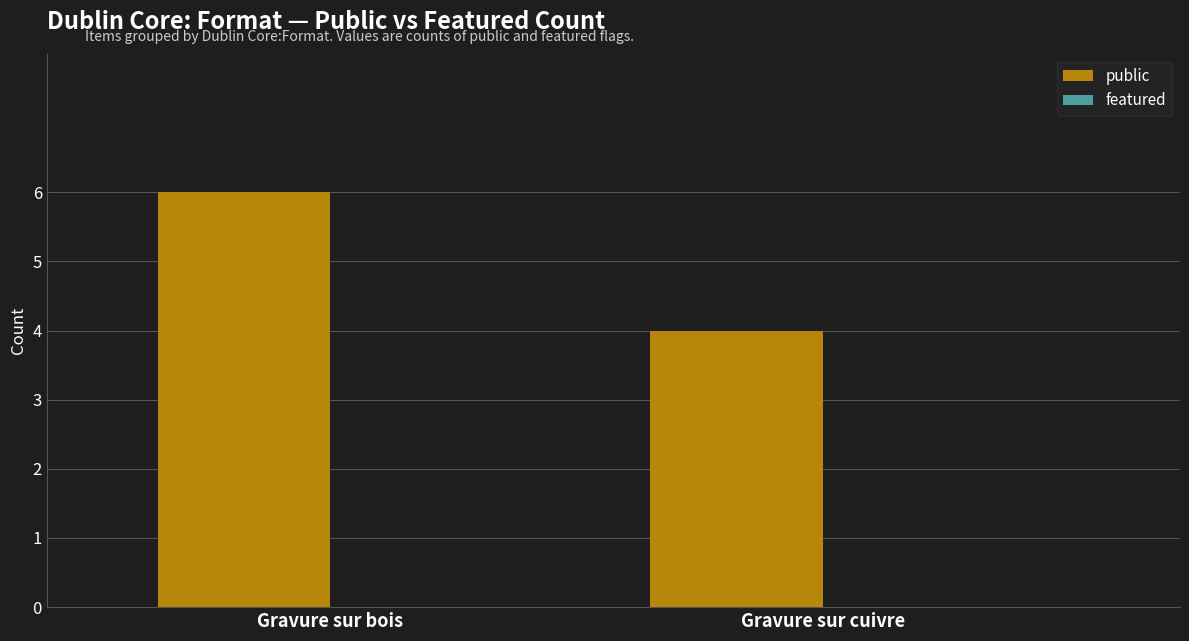

Reading left to right, list all the values displayed in this chart.

Gravure sur bois=6	Gravure sur cuivre=4